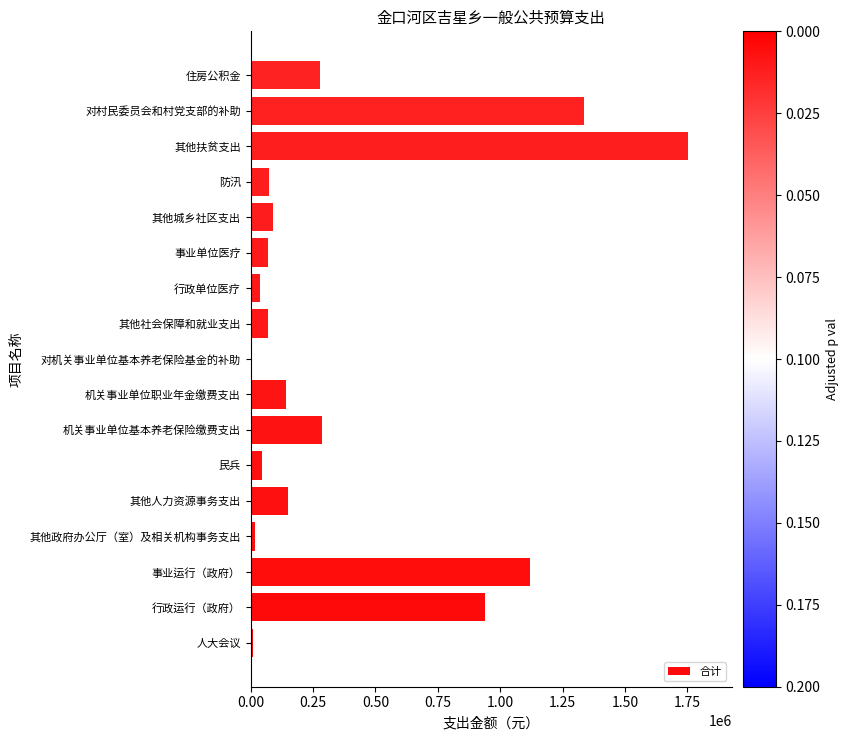

The chart shows a value of 143448 at 机关事业单位职业年金缴费支出. True or false?

True